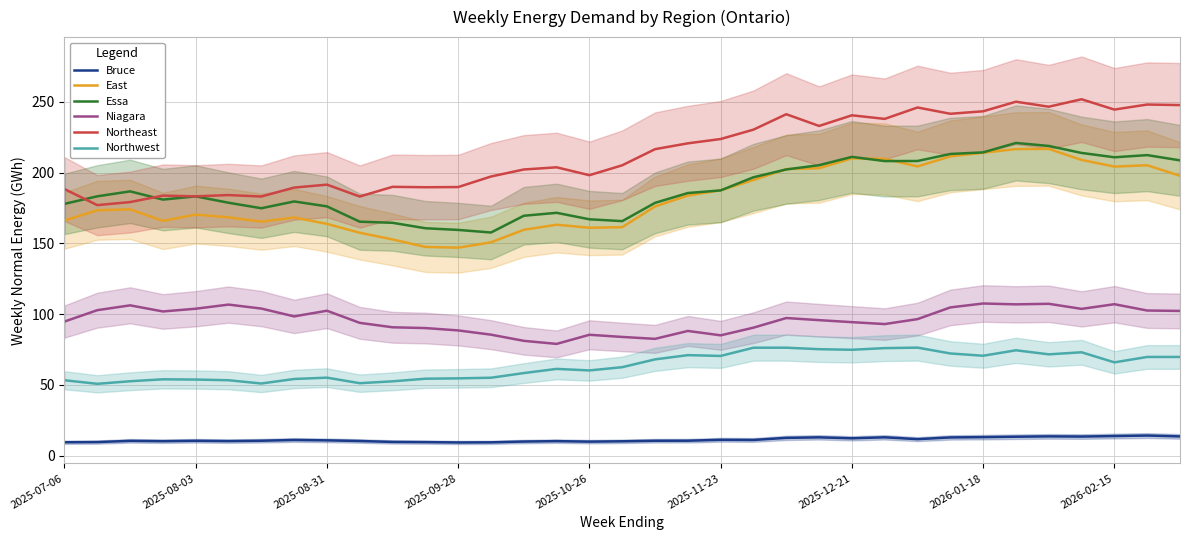

The Niagara series shows 103.7 at 31. True or false?

True